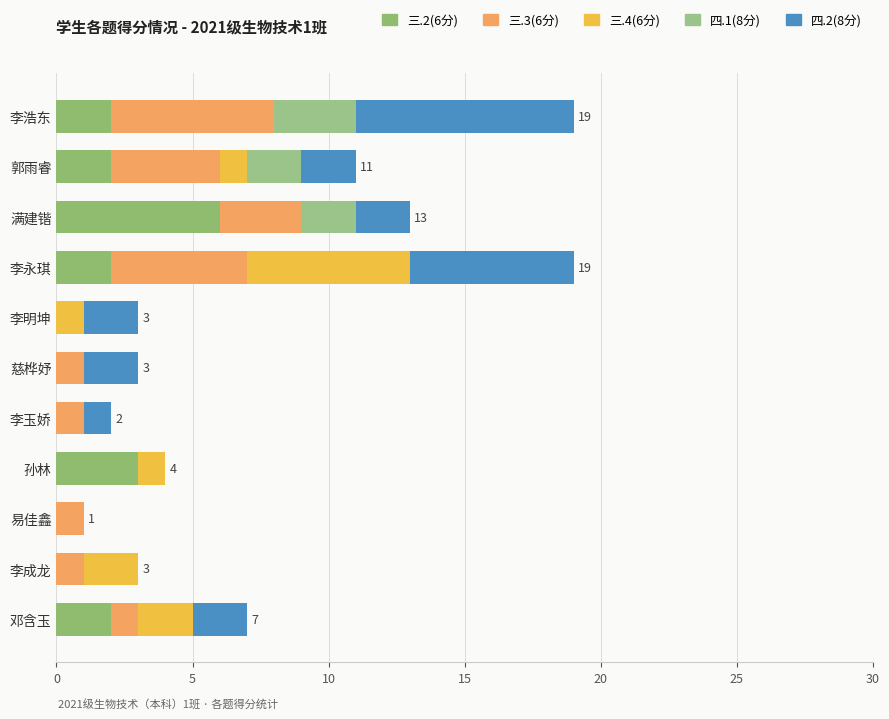

What is the value of the 三.2(6分) bar at the 2nd from the left?

2